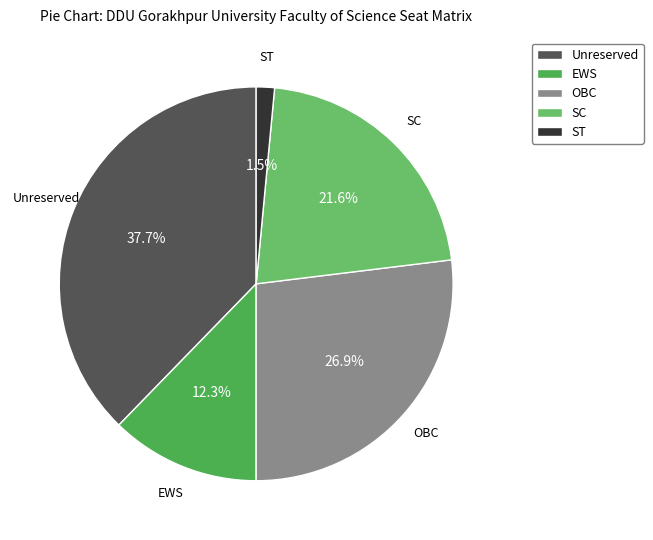

Which has a higher value, Unreserved or ST?

Unreserved